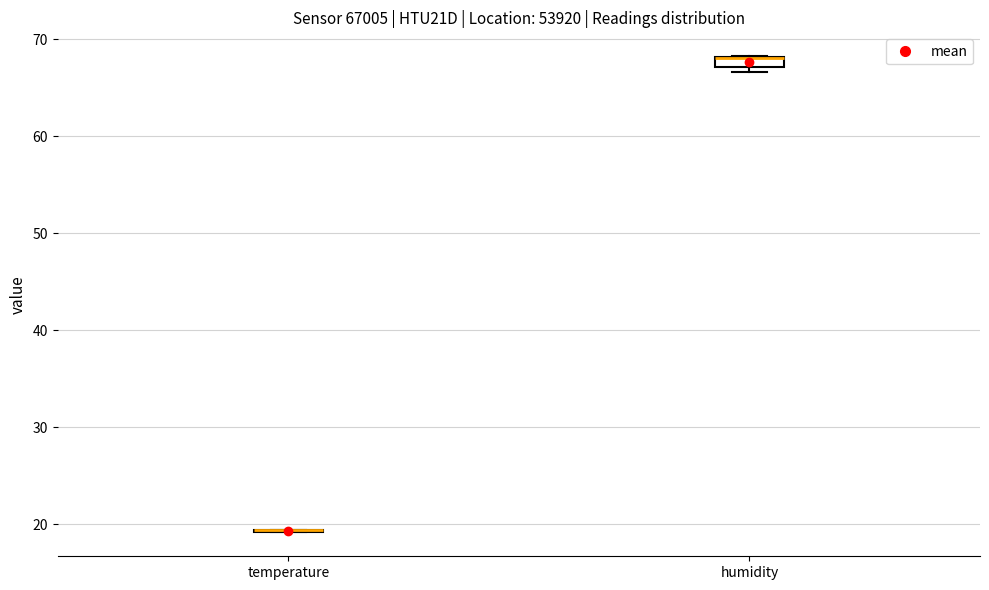

Where is the upper edge of the box for humidity on the y-axis? The values are not printed on the chart, so give them approximately, as read against the axis.

68